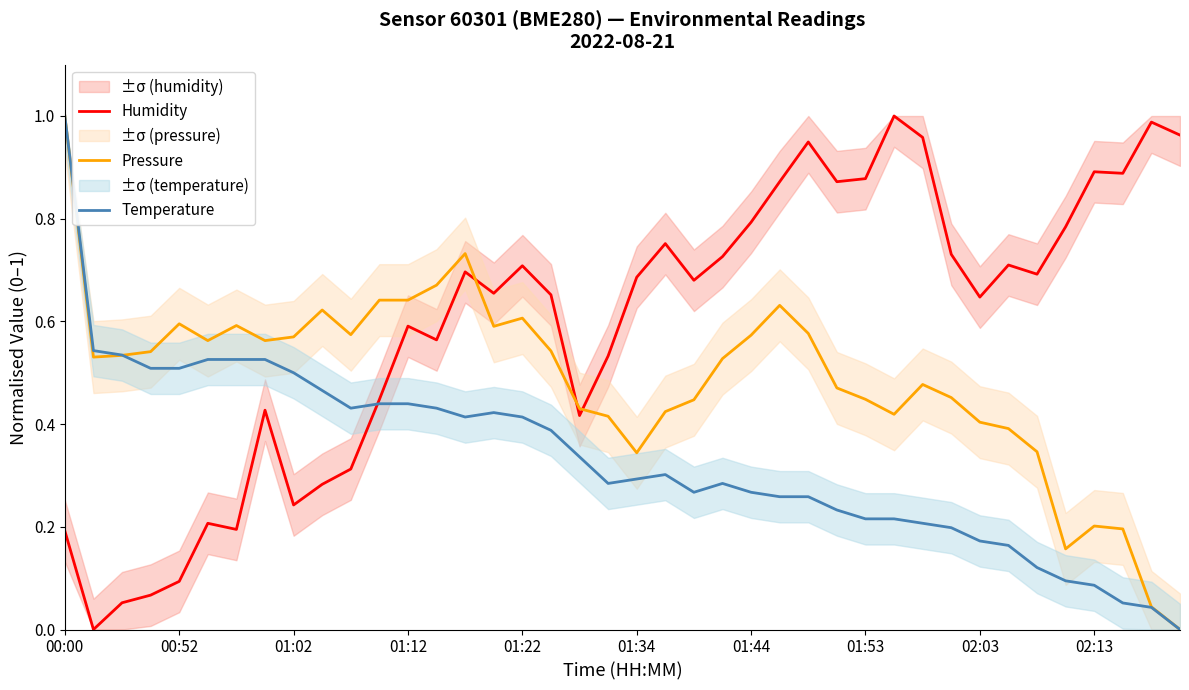

True or false: Pressure has a value of 0.4 at 01:44.

False